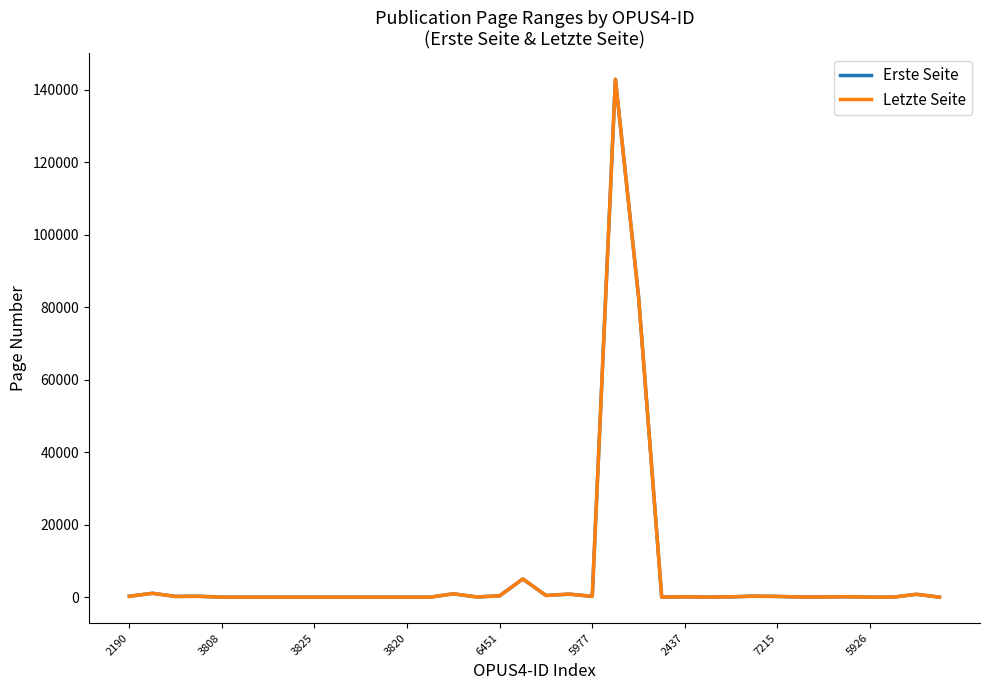

The Letzte Seite series shows 2 at 3820. True or false?

True